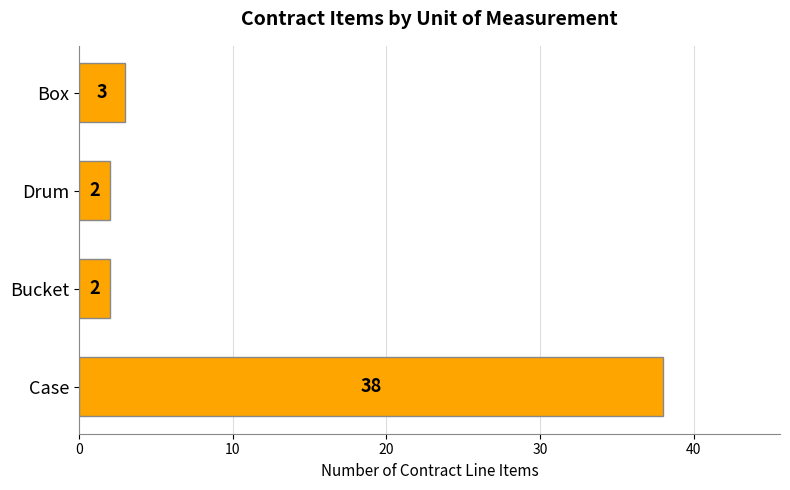

Reading bottom to top, transcribe all the data shown in this chart.

38	2	2	3